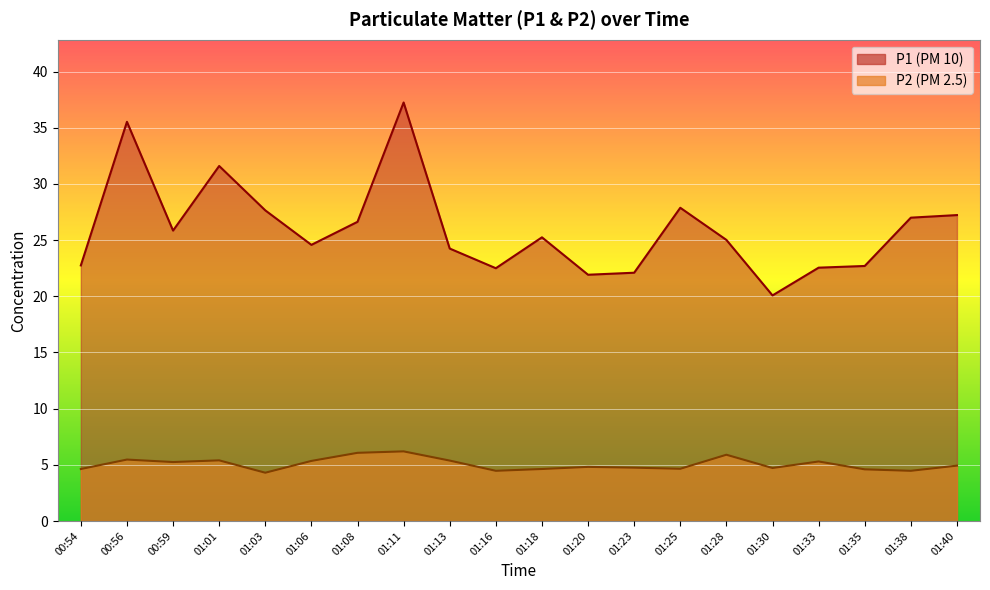

What is the difference between the P1 values at 01:38 and 01:20?

5.1